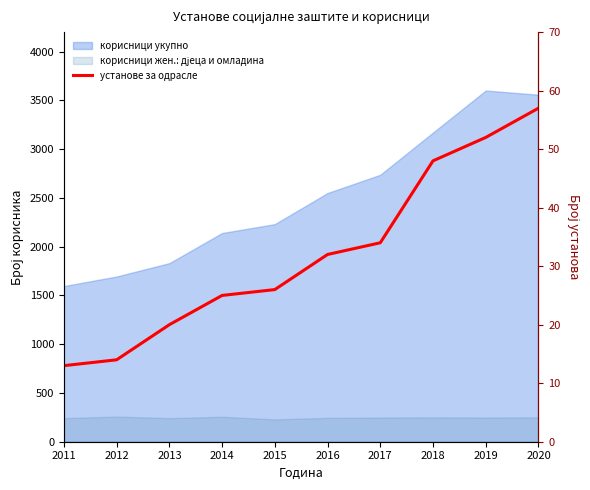

True or false: the data shows 48 at 2018.

True